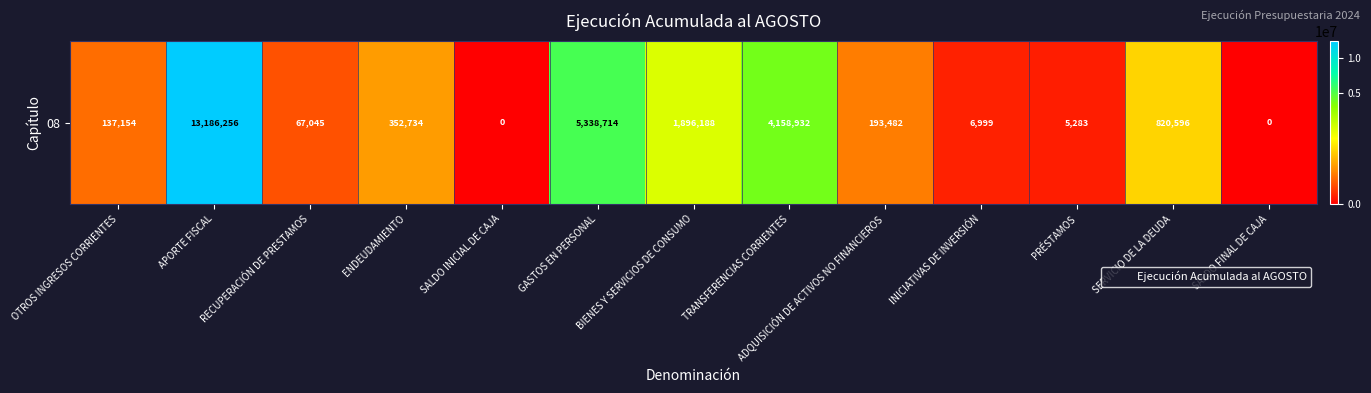

Reading left to right, transcribe all the data shown in this chart.

OTROS INGRESOS CORRIENTES=137154	APORTE FISCAL=13186256	RECUPERACIÓN DE PRESTAMOS=67045	ENDEUDAMIENTO=352734	SALDO INICIAL DE CAJA=0	GASTOS EN PERSONAL=5338714	BIENES Y SERVICIOS DE CONSUMO=1896188	TRANSFERENCIAS CORRIENTES=4158932	ADQUISICIÓN DE ACTIVOS NO FINANCIEROS=193482	INICIATIVAS DE INVERSIÓN=6999	PRÉSTAMOS=5283	SERVICIO DE LA DEUDA=820596	SALDO FINAL DE CAJA=0